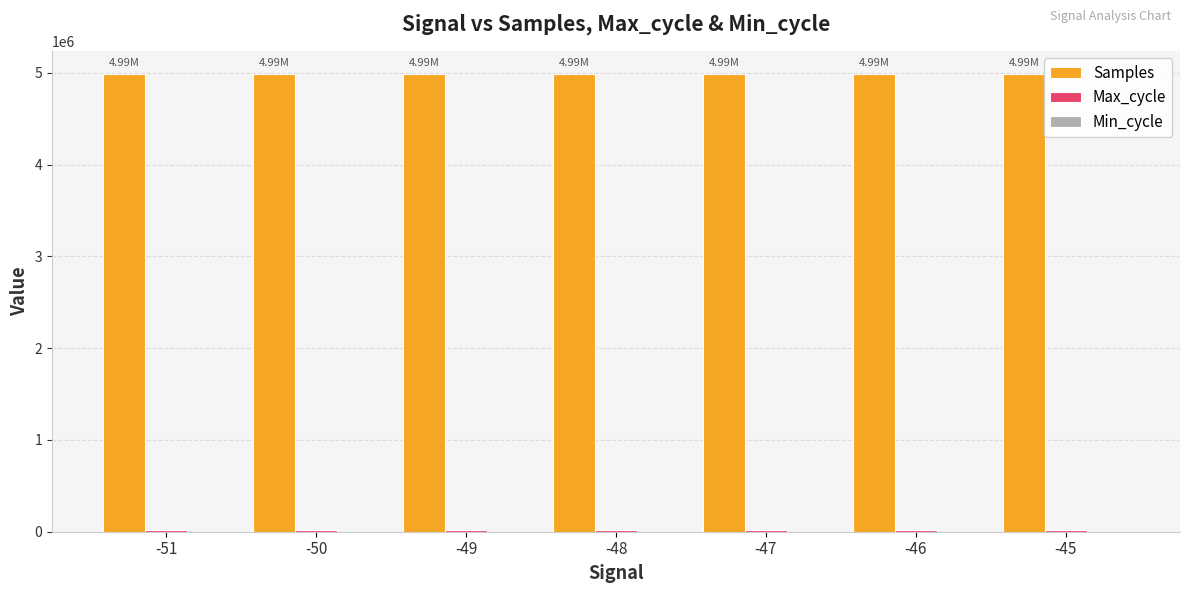

Which series has the largest total across all categories?

Samples